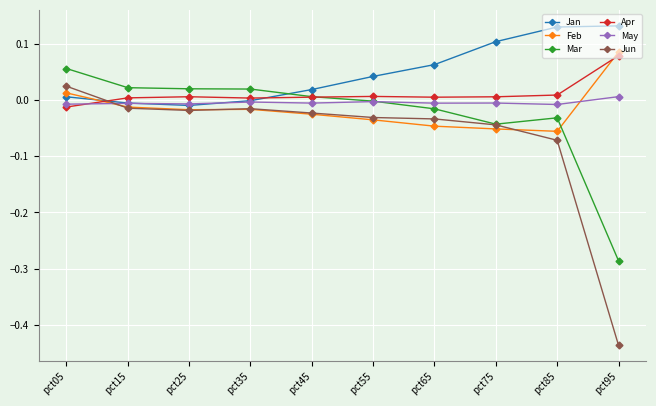

Is the value of Jun at pct75 greater than the value of Jan at pct75?

No